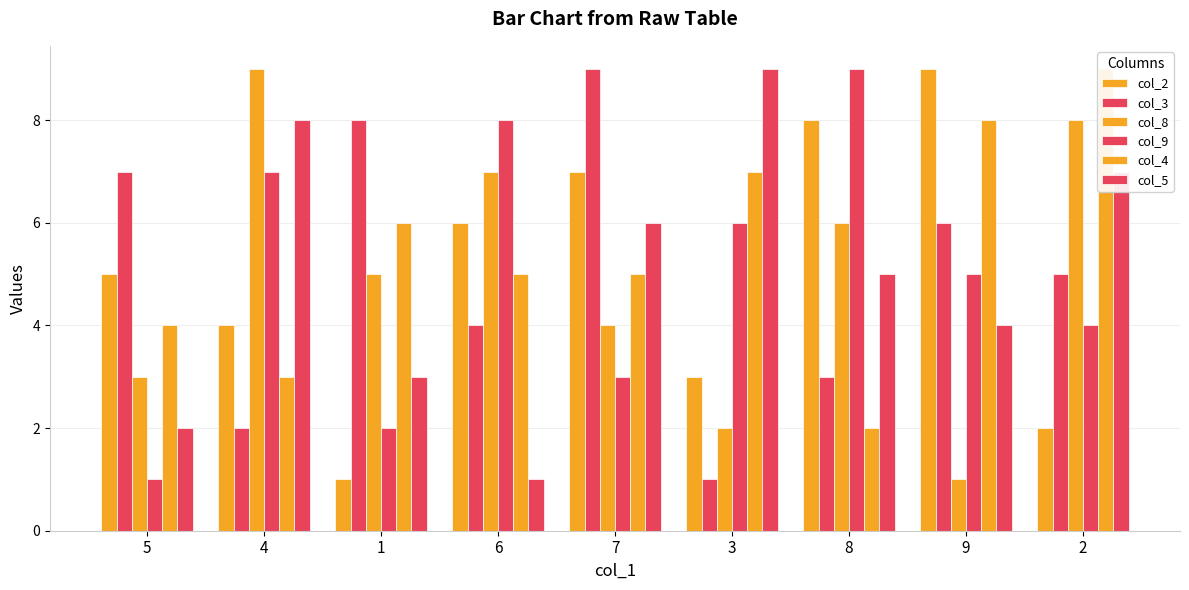

The col_5 series shows 4 at 9. True or false?

True